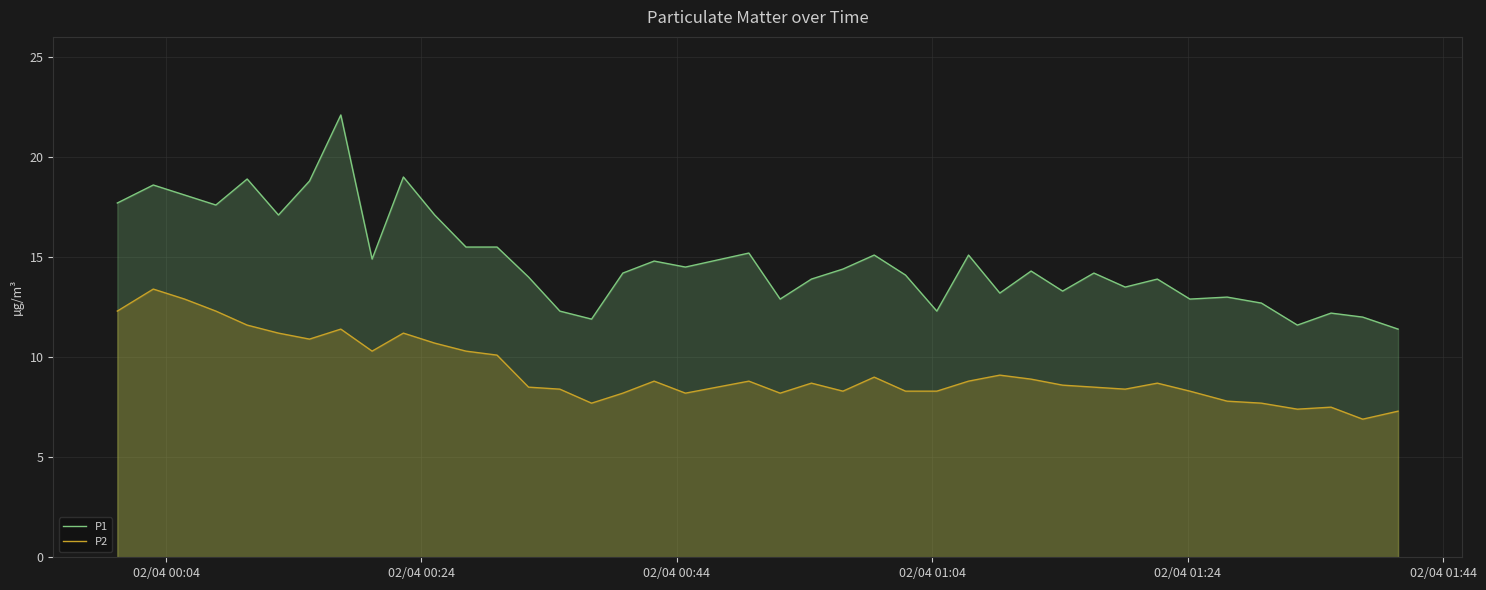

Which series has the largest range (max minus min)?

P1